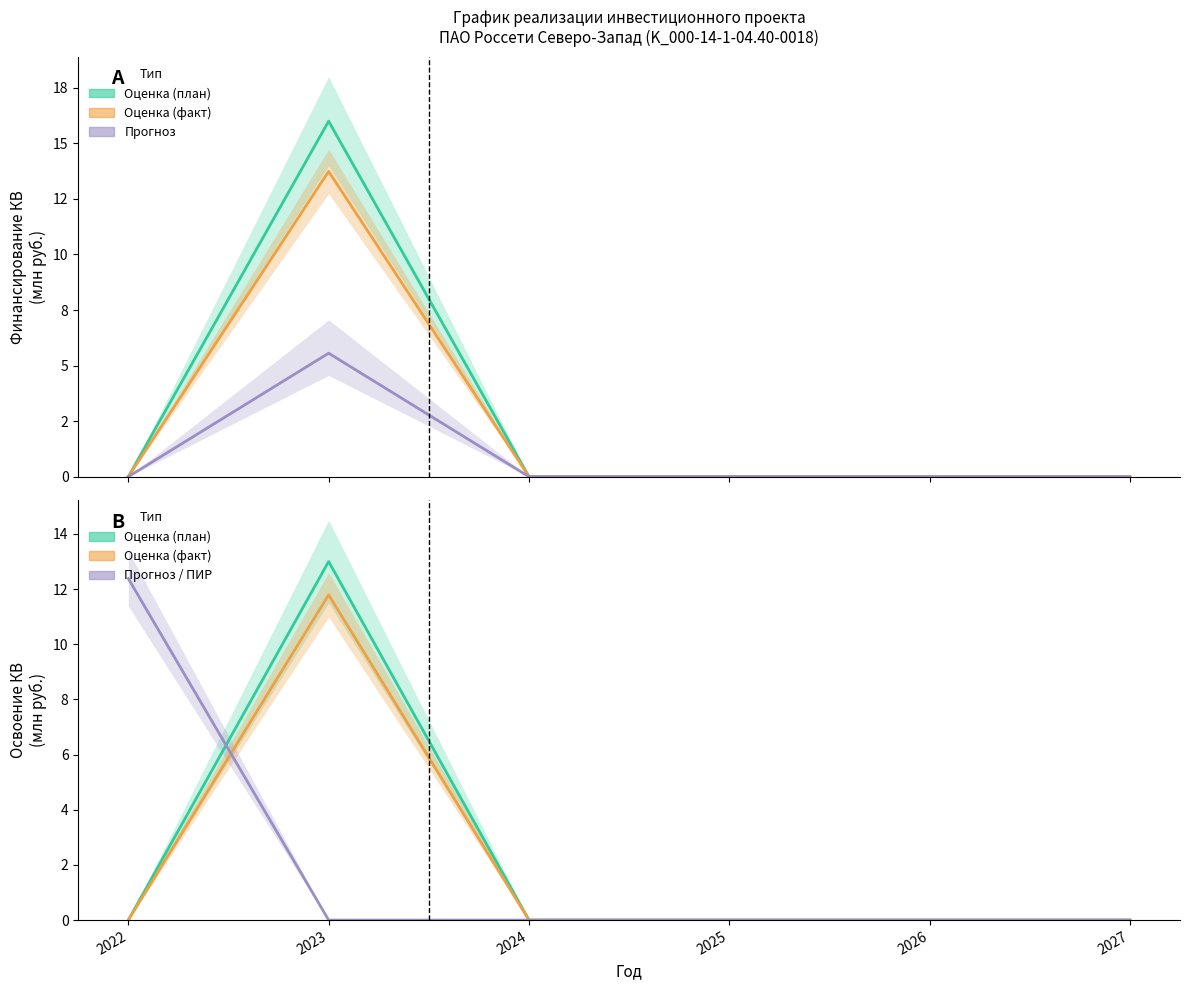

What is the difference between the maximum and second lowest values in the ПИР series?

12.4